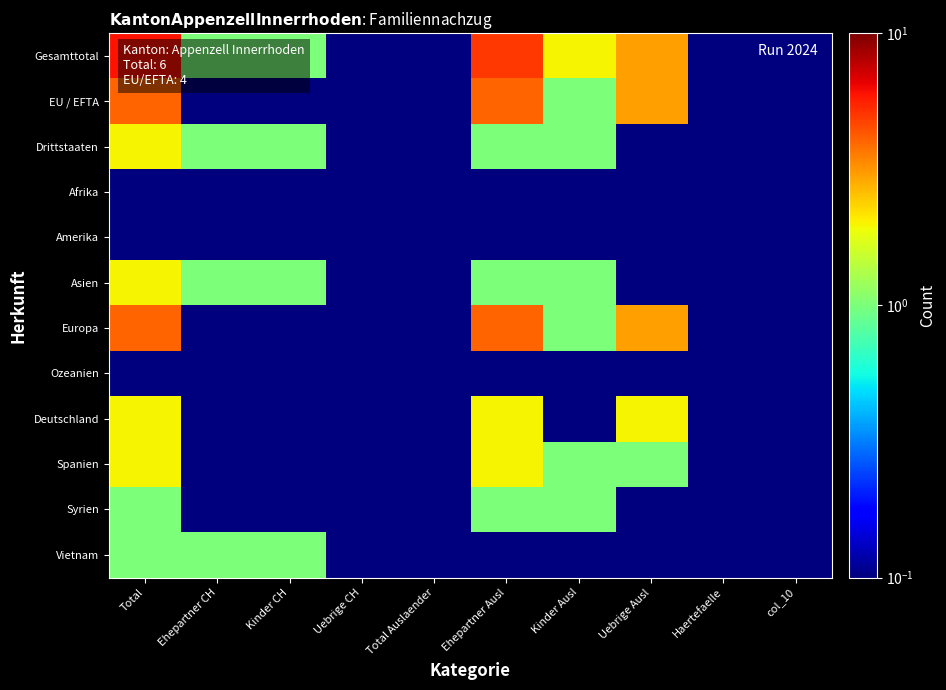

Reading right to left, transcribe all the data shown in this chart.

Gesamttotal: col_10=0.1	Haertefaelle=0.1	Uebrige Ausl=3.0	Kinder Ausl=2.0	Ehepartner Ausl=5.0	Total Auslaender=0.1	Uebrige CH=0.1	Kinder CH=1.0	Ehepartner CH=1.0	Total=6.0
EU / EFTA: col_10=0.1	Haertefaelle=0.1	Uebrige Ausl=3.0	Kinder Ausl=1.0	Ehepartner Ausl=4.0	Total Auslaender=0.1	Uebrige CH=0.1	Kinder CH=0.1	Ehepartner CH=0.1	Total=4.0
Drittstaaten: col_10=0.1	Haertefaelle=0.1	Uebrige Ausl=0.1	Kinder Ausl=1.0	Ehepartner Ausl=1.0	Total Auslaender=0.1	Uebrige CH=0.1	Kinder CH=1.0	Ehepartner CH=1.0	Total=2.0
Afrika: col_10=0.1	Haertefaelle=0.1	Uebrige Ausl=0.1	Kinder Ausl=0.1	Ehepartner Ausl=0.1	Total Auslaender=0.1	Uebrige CH=0.1	Kinder CH=0.1	Ehepartner CH=0.1	Total=0.1
Amerika: col_10=0.1	Haertefaelle=0.1	Uebrige Ausl=0.1	Kinder Ausl=0.1	Ehepartner Ausl=0.1	Total Auslaender=0.1	Uebrige CH=0.1	Kinder CH=0.1	Ehepartner CH=0.1	Total=0.1
Asien: col_10=0.1	Haertefaelle=0.1	Uebrige Ausl=0.1	Kinder Ausl=1.0	Ehepartner Ausl=1.0	Total Auslaender=0.1	Uebrige CH=0.1	Kinder CH=1.0	Ehepartner CH=1.0	Total=2.0
Europa: col_10=0.1	Haertefaelle=0.1	Uebrige Ausl=3.0	Kinder Ausl=1.0	Ehepartner Ausl=4.0	Total Auslaender=0.1	Uebrige CH=0.1	Kinder CH=0.1	Ehepartner CH=0.1	Total=4.0
Ozeanien: col_10=0.1	Haertefaelle=0.1	Uebrige Ausl=0.1	Kinder Ausl=0.1	Ehepartner Ausl=0.1	Total Auslaender=0.1	Uebrige CH=0.1	Kinder CH=0.1	Ehepartner CH=0.1	Total=0.1
Deutschland: col_10=0.1	Haertefaelle=0.1	Uebrige Ausl=2.0	Kinder Ausl=0.1	Ehepartner Ausl=2.0	Total Auslaender=0.1	Uebrige CH=0.1	Kinder CH=0.1	Ehepartner CH=0.1	Total=2.0
Spanien: col_10=0.1	Haertefaelle=0.1	Uebrige Ausl=1.0	Kinder Ausl=1.0	Ehepartner Ausl=2.0	Total Auslaender=0.1	Uebrige CH=0.1	Kinder CH=0.1	Ehepartner CH=0.1	Total=2.0
Syrien: col_10=0.1	Haertefaelle=0.1	Uebrige Ausl=0.1	Kinder Ausl=1.0	Ehepartner Ausl=1.0	Total Auslaender=0.1	Uebrige CH=0.1	Kinder CH=0.1	Ehepartner CH=0.1	Total=1.0
Vietnam: col_10=0.1	Haertefaelle=0.1	Uebrige Ausl=0.1	Kinder Ausl=0.1	Ehepartner Ausl=0.1	Total Auslaender=0.1	Uebrige CH=0.1	Kinder CH=1.0	Ehepartner CH=1.0	Total=1.0